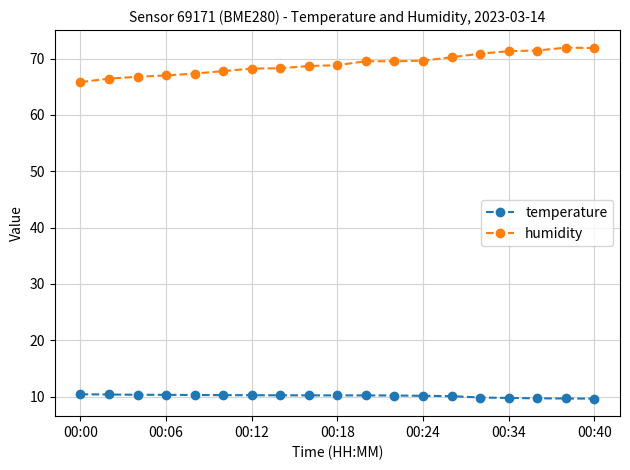

What is the sum of all humidity values?

1311.5